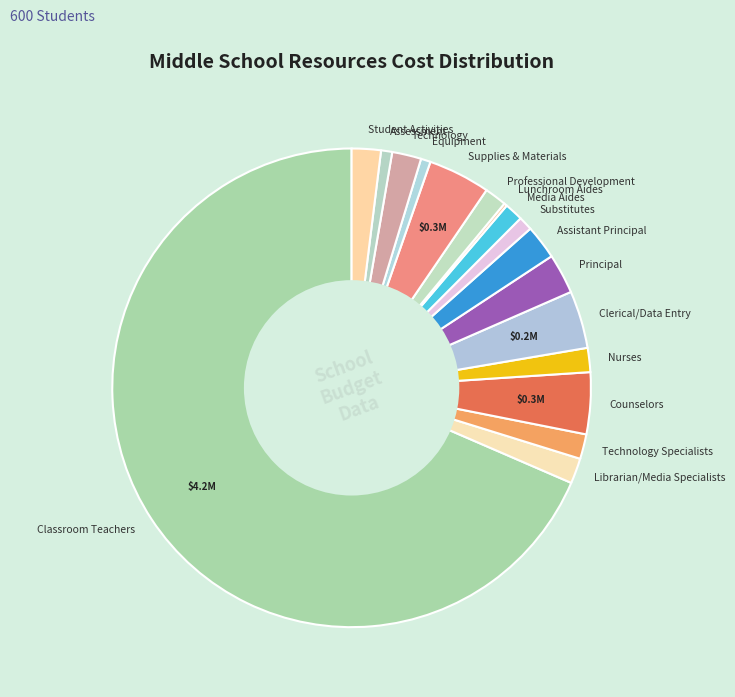

What is the largest slice in the pie chart?

Classroom Teachers